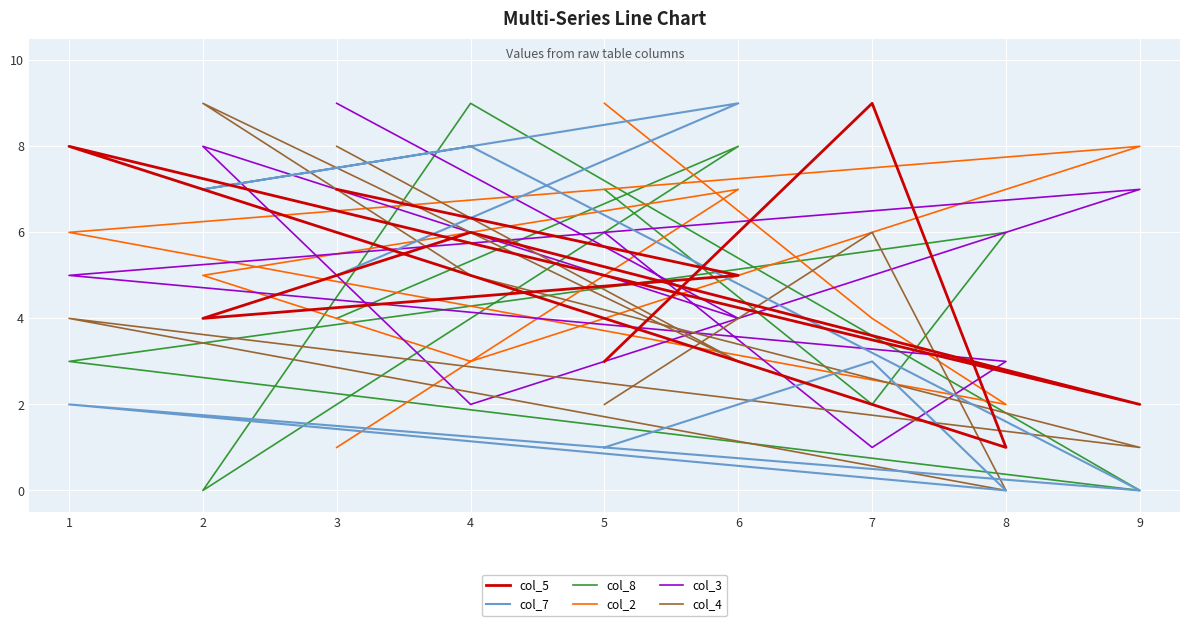

Reading right to left, transcribe all the data shown in this chart.

col_5: 5=3	7=9	8=1	1=8	9=2	4=6	2=4	6=5	3=7
col_7: 5=1	7=3	8=0	1=2	9=0	4=8	2=7	6=9	3=5
col_8: 5=7	7=2	8=6	1=3	9=0	4=9	2=0	6=8	3=4
col_2: 5=9	7=4	8=2	1=6	9=8	4=3	2=5	6=7	3=1
col_3: 5=6	7=1	8=3	1=5	9=7	4=2	2=8	6=4	3=9
col_4: 5=2	7=6	8=0	1=4	9=1	4=5	2=9	6=3	3=8